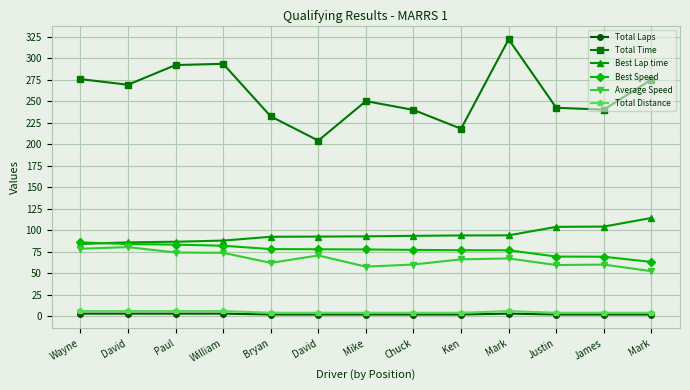

True or false: Total Time and Best Lap time intersect in this chart.

False